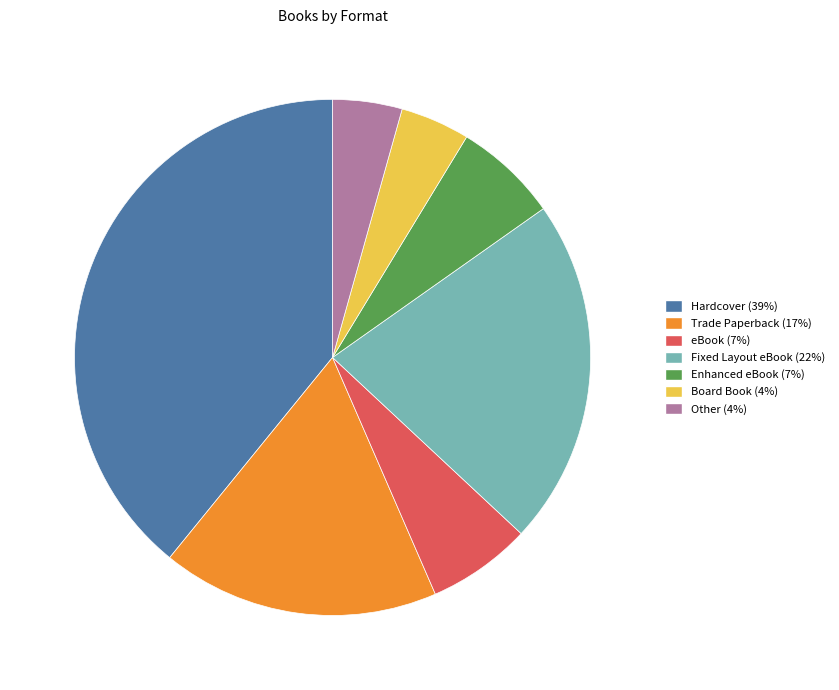

Is it true that Hardcover (39%) is 39% of the pie?

True